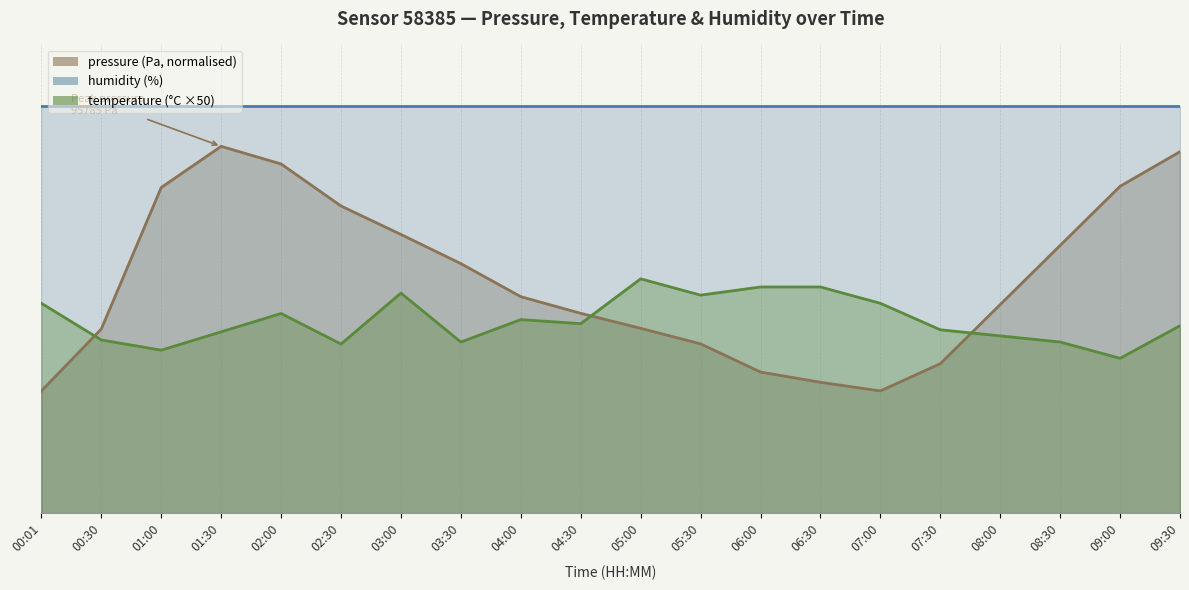

What is the average value of the pressure series?

57.2